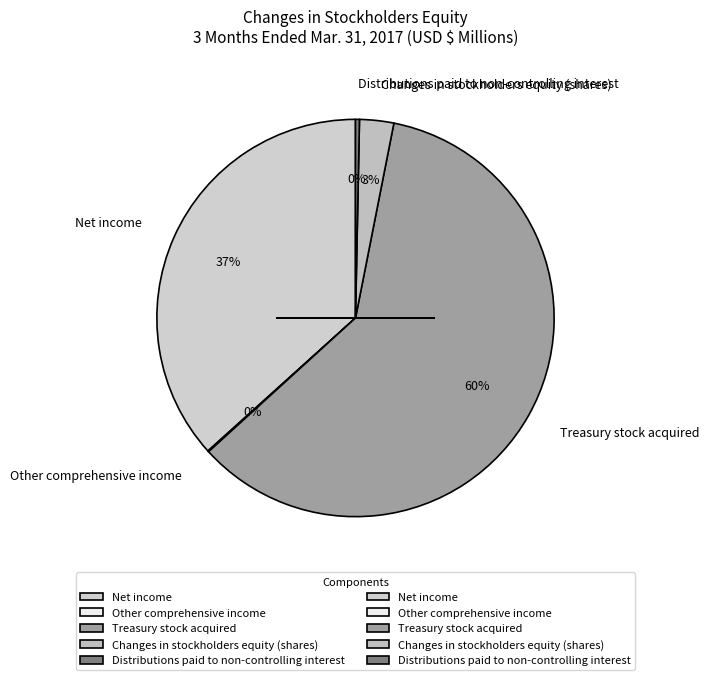

To the nearest percent, what is the average slice percentage?

20%